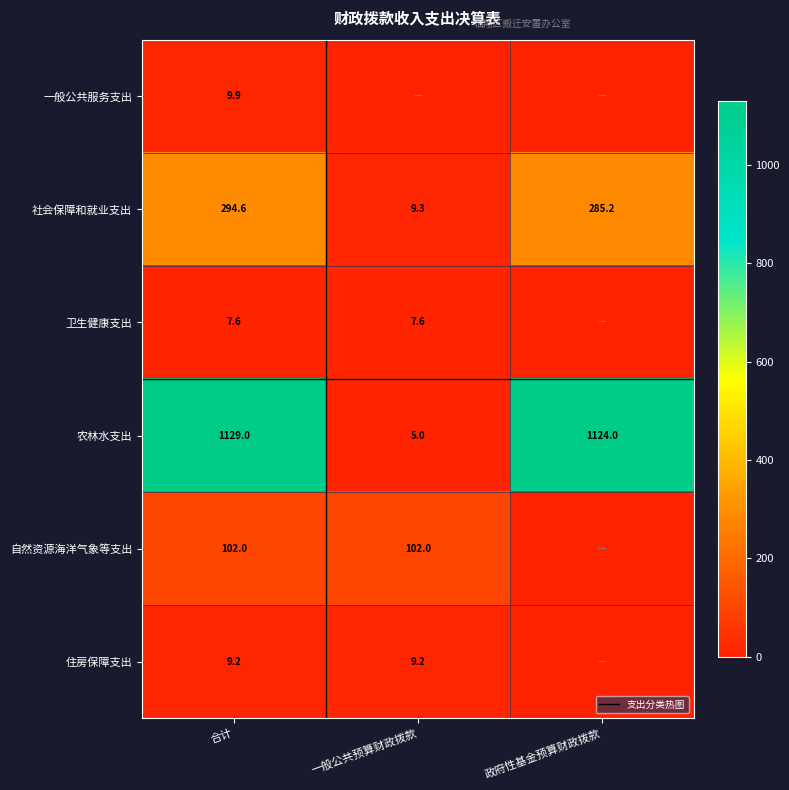

Is it true that 住房保障支出 equals 2.0 at 一般公共预算财政拨款?

False